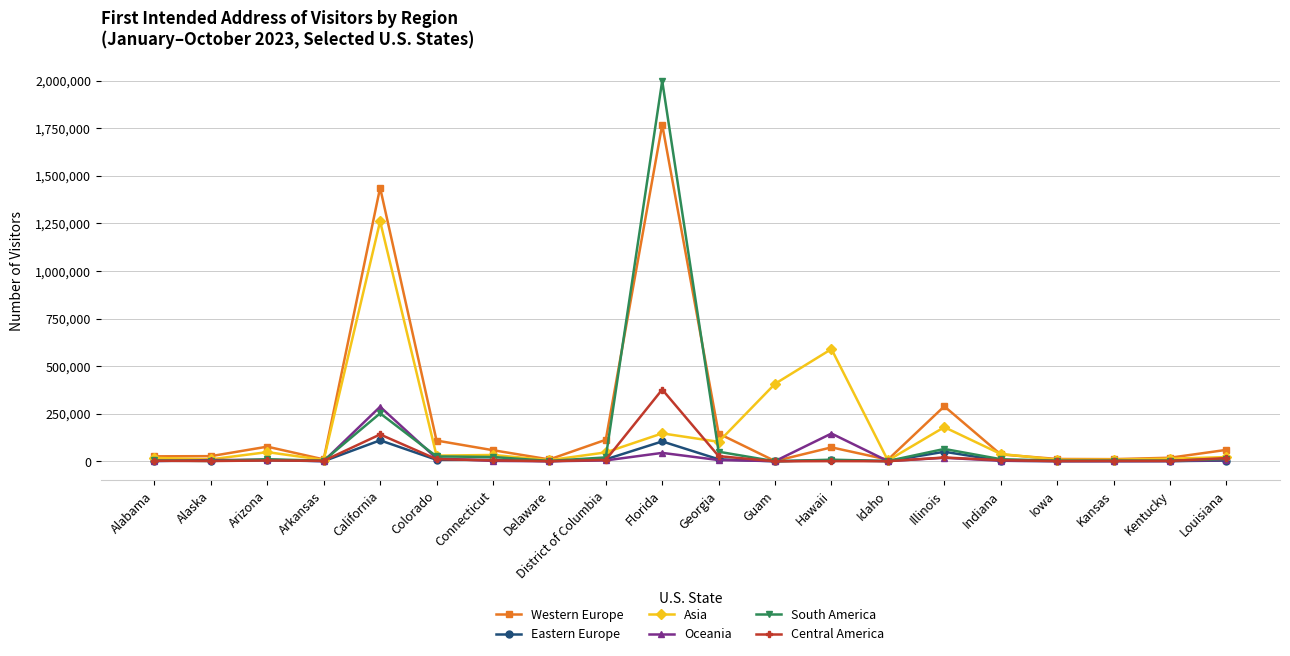

The value of Oceania at Hawaii is 33381. True or false?

False